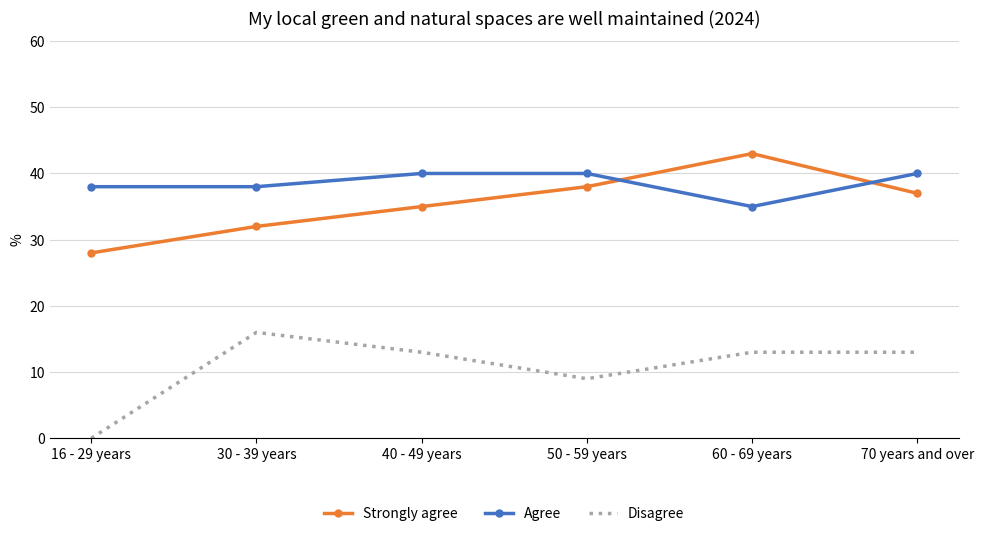

At which category does Disagree reach its first local peak?

30 - 39 years